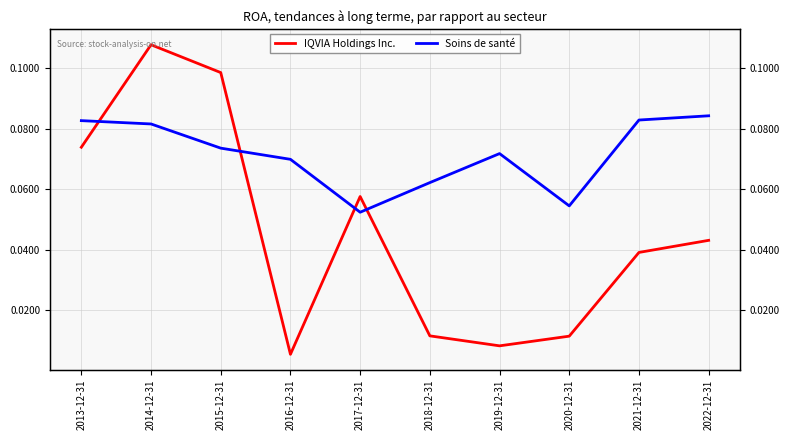

What is the average value of the Soins de santé series?

0.1